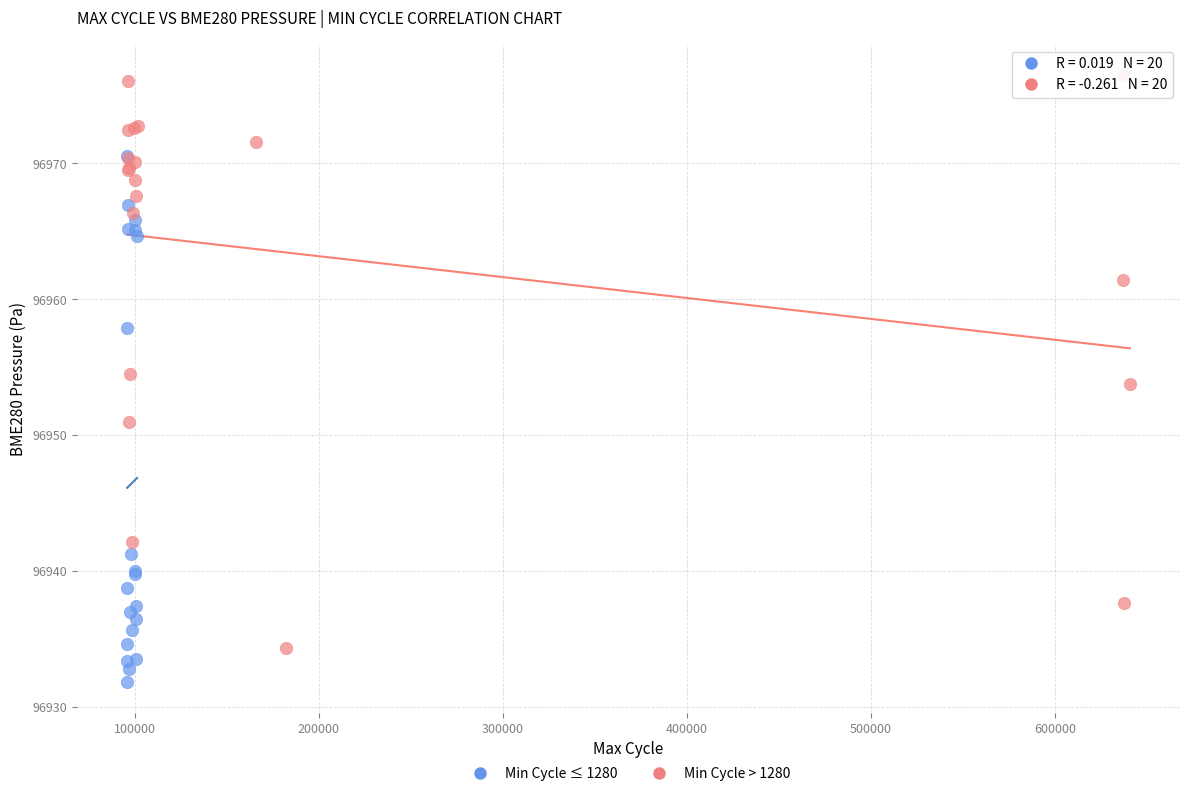

Which series reaches the minimum Y coordinate?

Min Cycle ≤ 1280